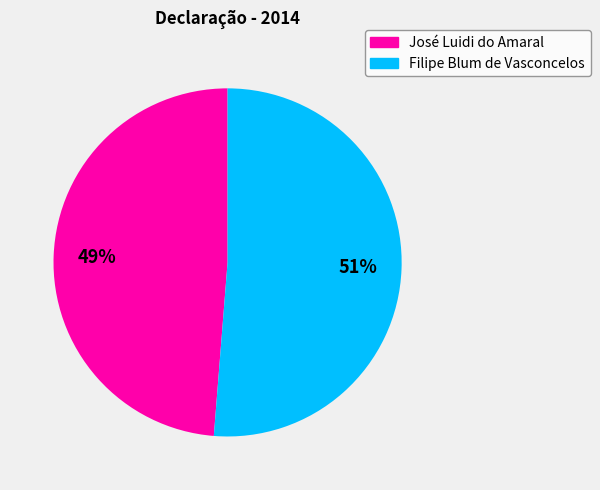

Which category accounts for the majority?

Filipe Blum de Vasconcelos